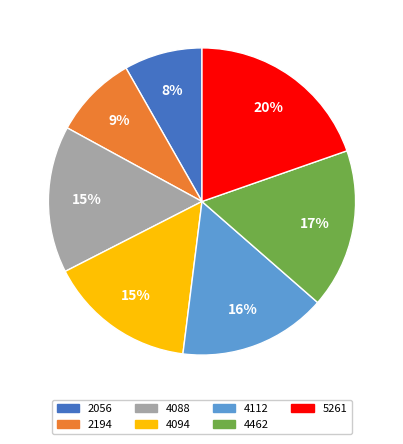

Approximately how many times larger is the value at 4112 compared to 5261?

0.8